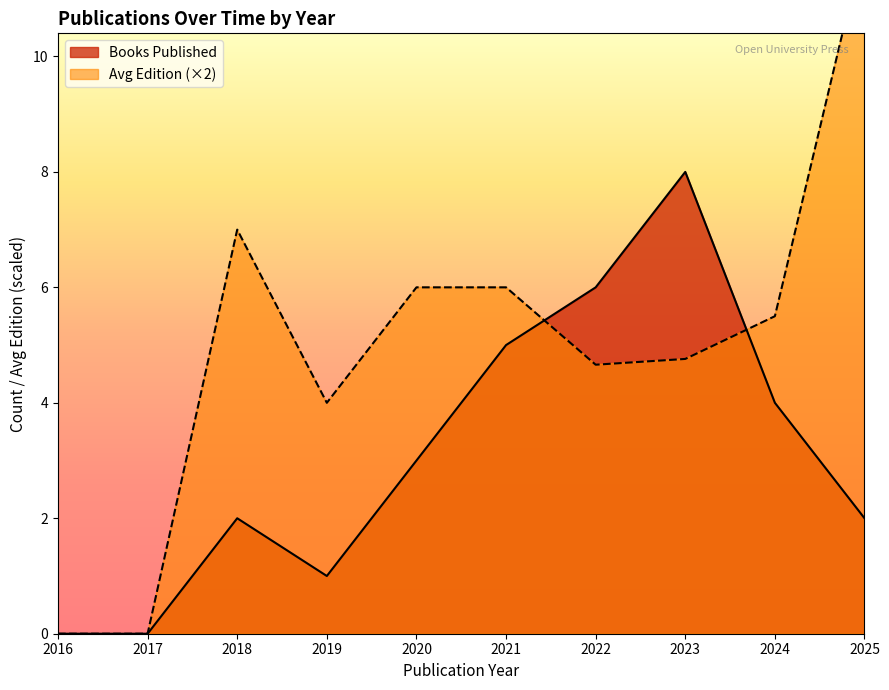

What are all the series names shown in the legend?

Books Published, Avg Edition